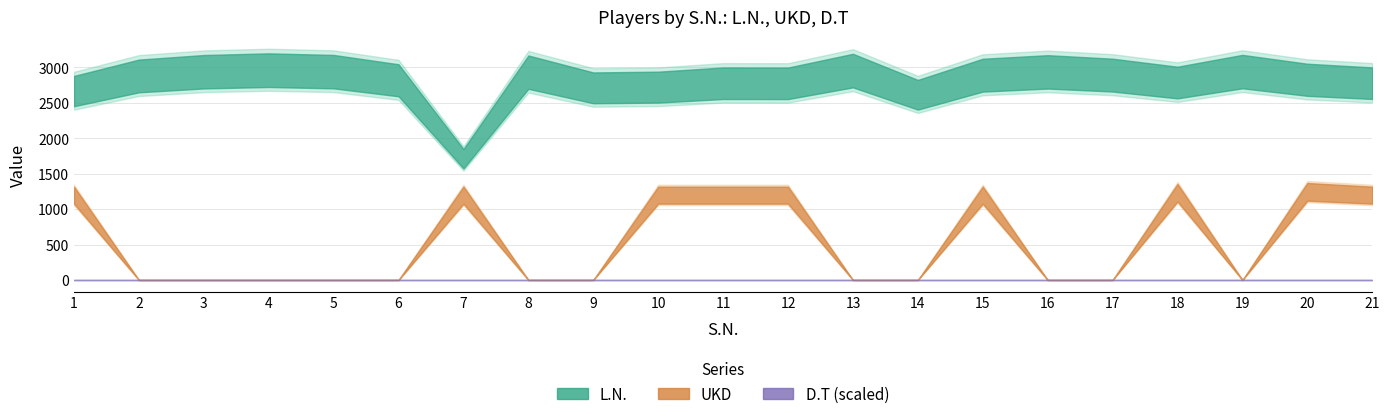

What is the difference between the second highest and minimum values in the UKD series?

1235